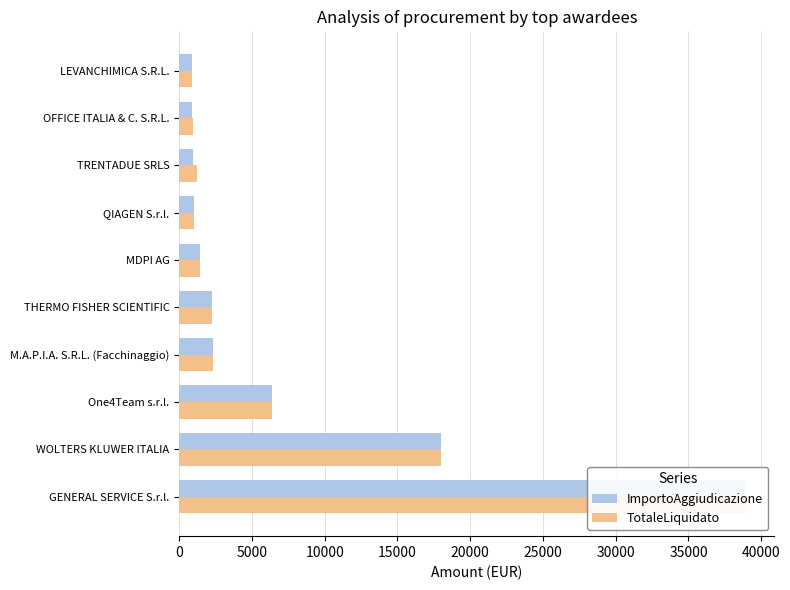

What is the sum of all ImportoAggiudicazione values?

73079.2